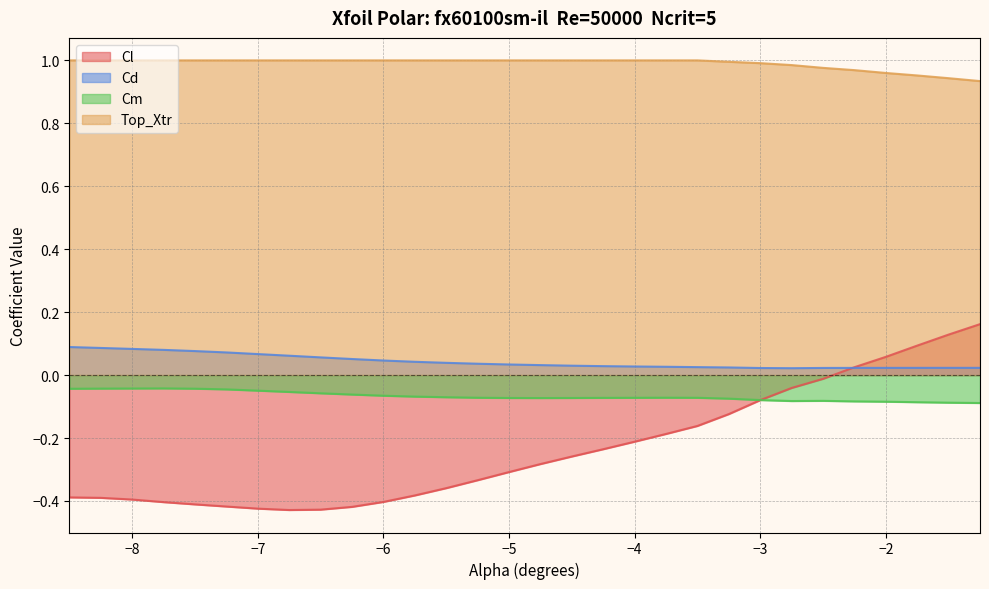

What position from the right is -2.75?

7